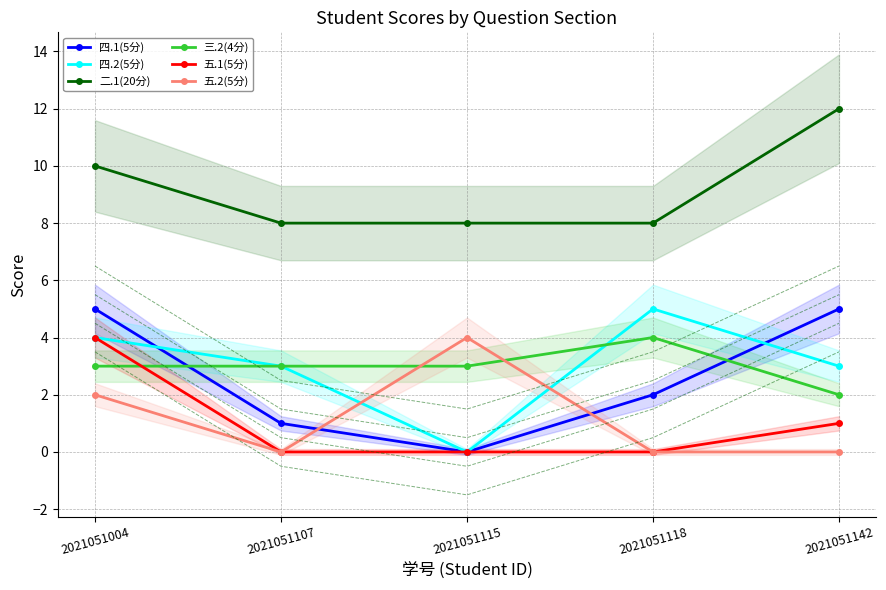

True or false: 二.1(20分) and 四.2(5分) cross at least once.

False